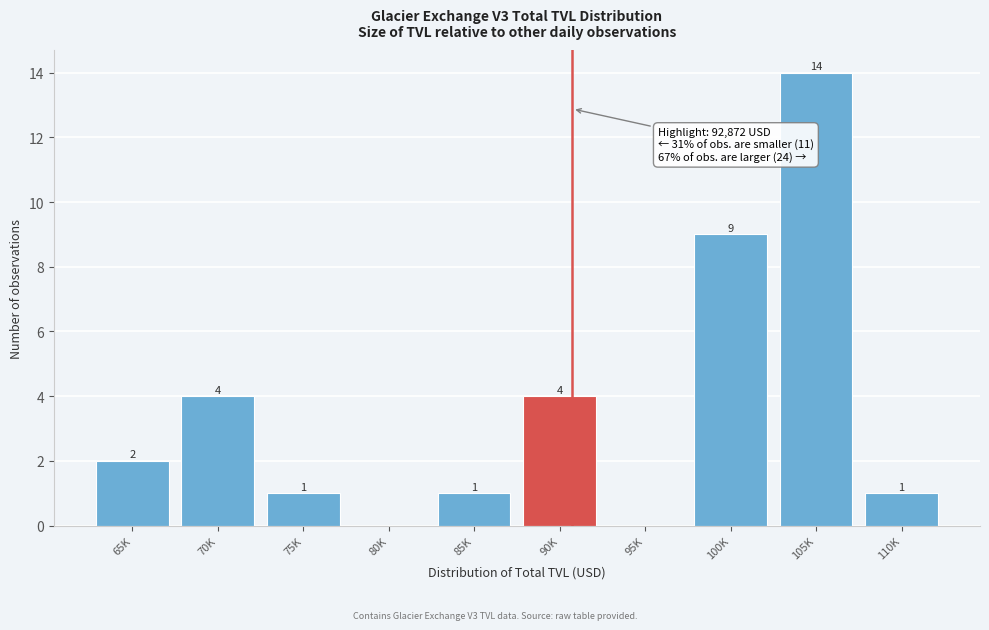

Reading left to right, list all the values displayed in this chart.

65K=2	70K=4	75K=1	80K=0	85K=1	90K=4	95K=0	100K=9	105K=14	110K=1